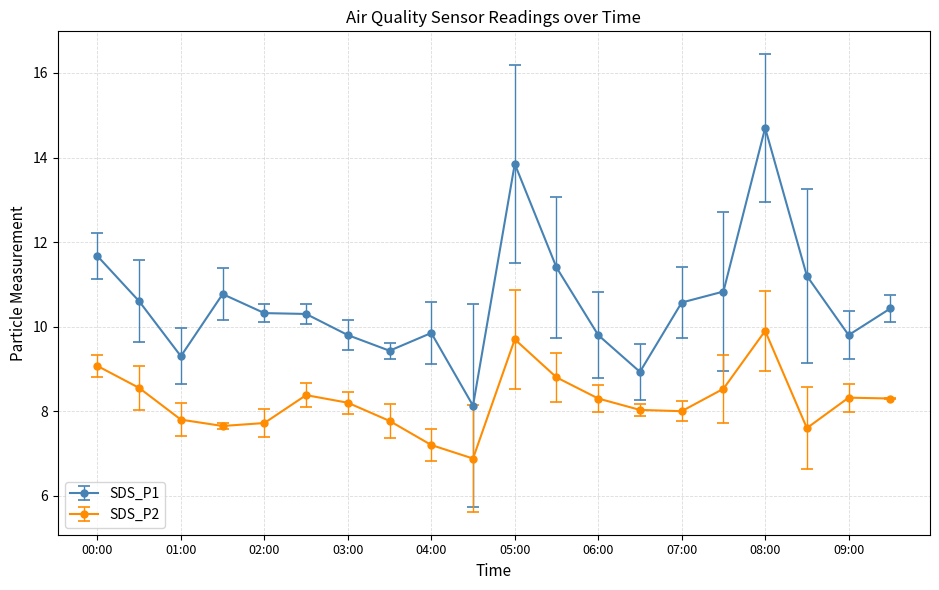

List the series in order of their overall mean, highest first.

SDS_P1, SDS_P2